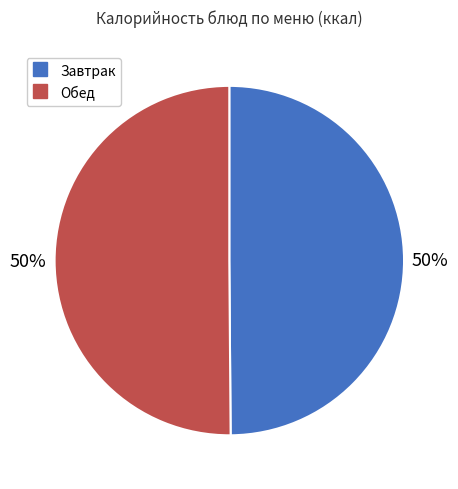

To the nearest percent, what is the average slice percentage?

50%